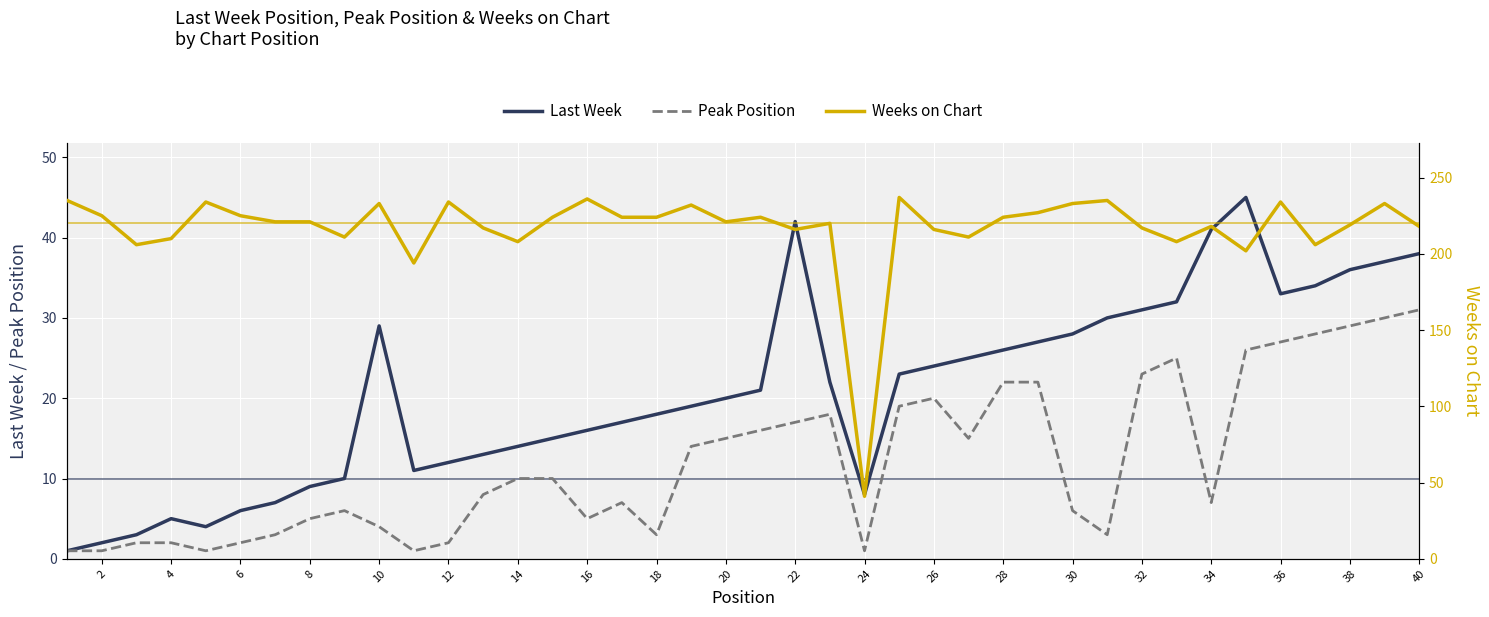

The Peak Position series shows 23 at 22. True or false?

False